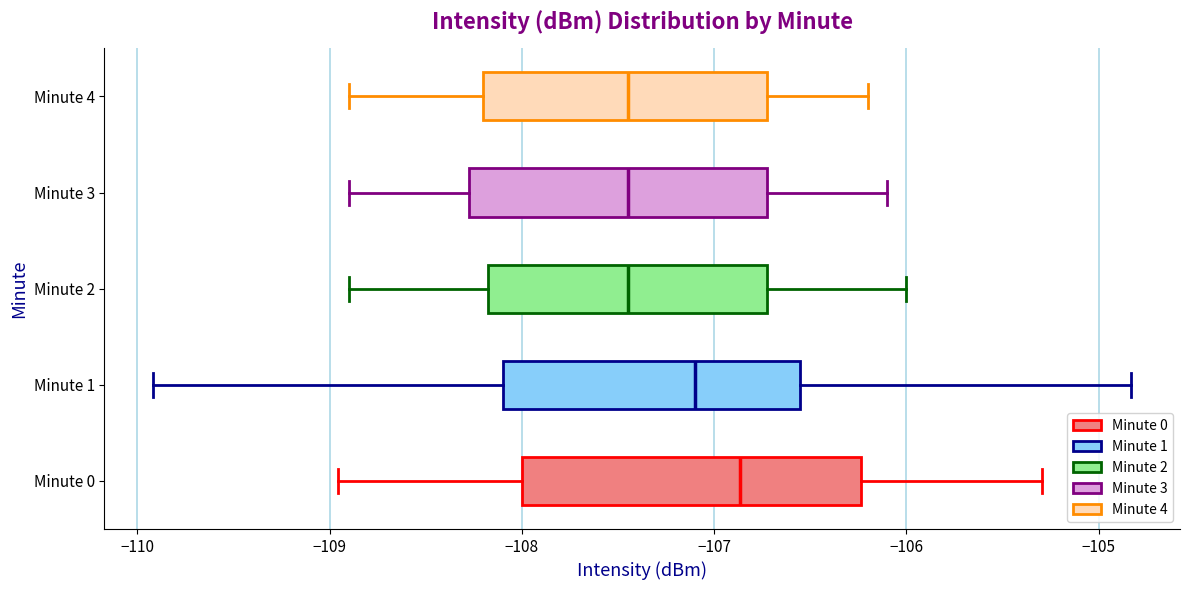

Reading bottom to top, read every box against the x-axis: the position of its median line, the range the box covers, and the ends of its whiskers. The values are not printed on the chart, so give them approximately, as read against the axis.

Minute 0: median -106.9, box -108.0 to -106.2, whiskers -109.0 to -105.3
Minute 1: median -107.1, box -108.1 to -106.6, whiskers -109.9 to -104.8
Minute 2: median -107.4, box -108.2 to -106.7, whiskers -108.9 to -106.0
Minute 3: median -107.4, box -108.3 to -106.7, whiskers -108.9 to -106.1
Minute 4: median -107.4, box -108.2 to -106.7, whiskers -108.9 to -106.2